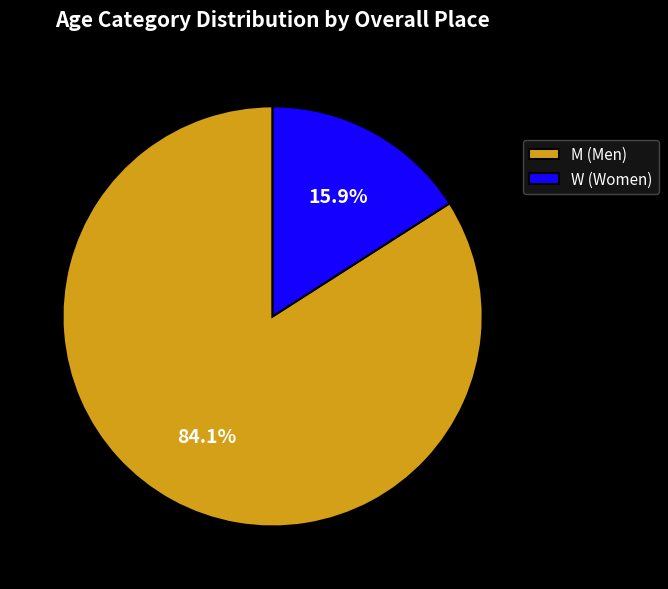

Which slice is the smallest?

W (Women)